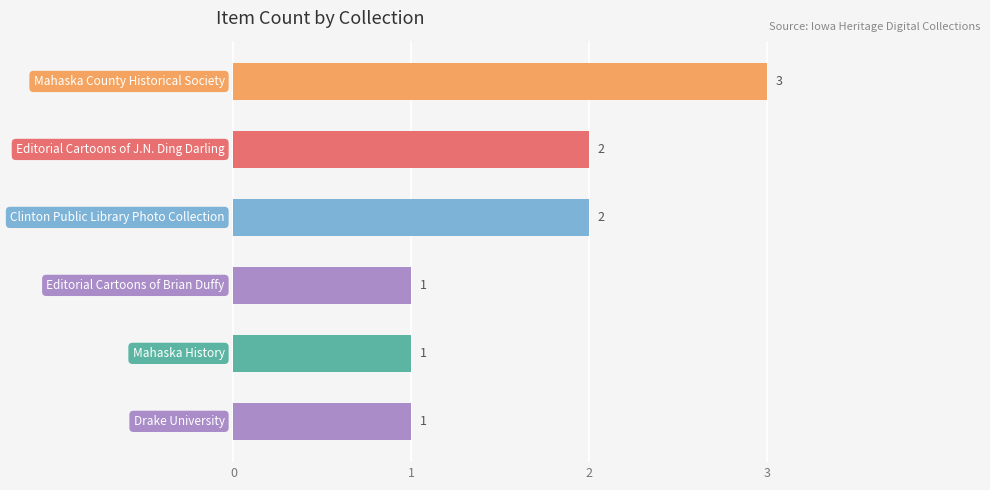

What is the greatest value displayed?

3